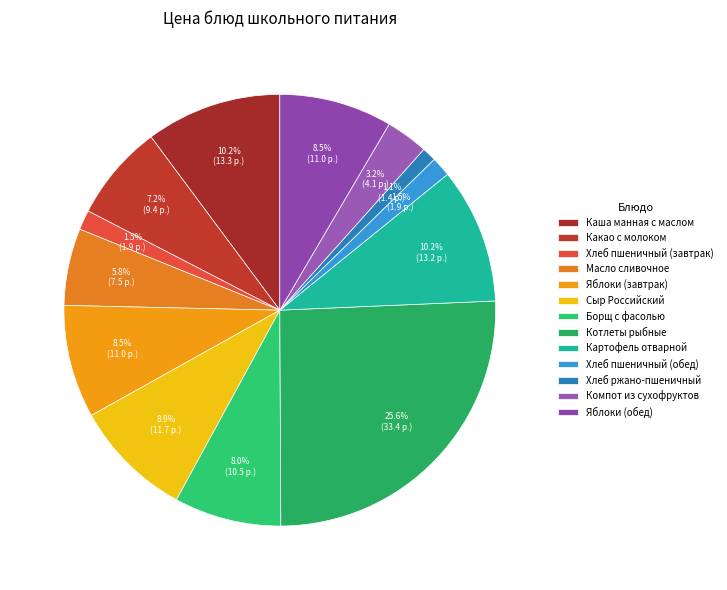

To the nearest percent, what percentage of the pie is Компот из сухофруктов?

3%